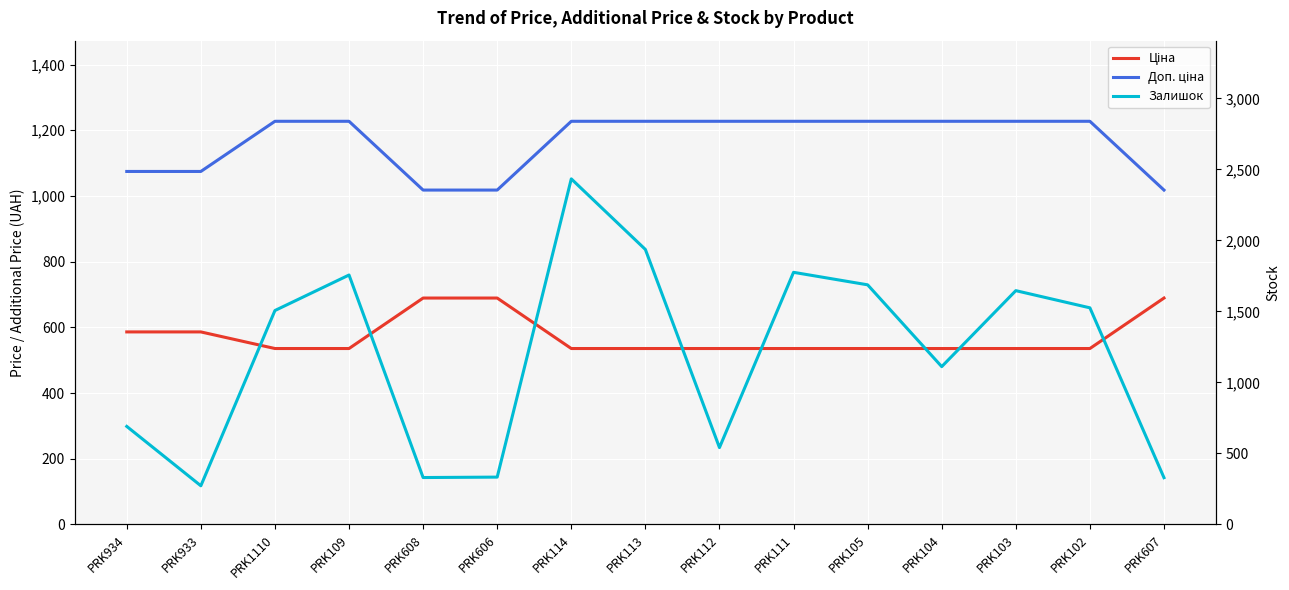

At PRK109, list the series in order from smallest to largest.

Ціна, Доп. ціна, Залишок